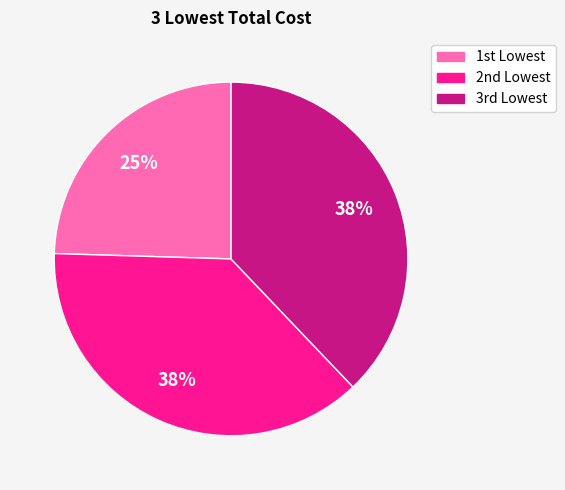

Which slice is the smallest?

1st Lowest